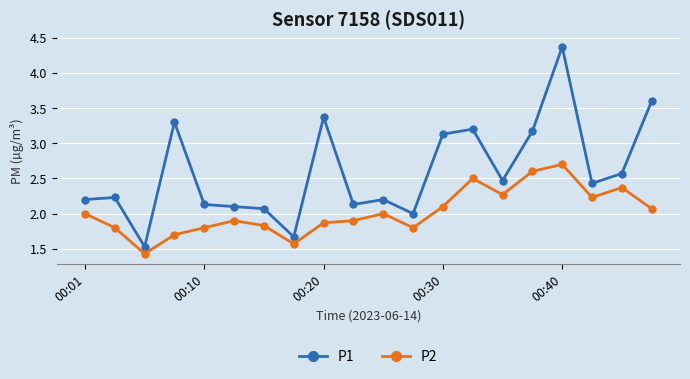

Rank the series by their maximum value, from highest to lowest.

P1, P2